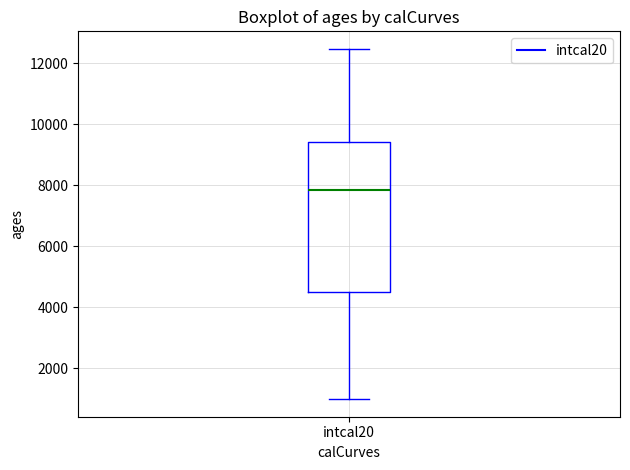

Read this box plot against the y-axis: the position of the median line, the range covered by the box, and the ends of both whiskers. The values are not printed on the chart, so give them approximately, as read against the axis.

median 7800, box 4600 to 9400, whiskers 1000 to 12400